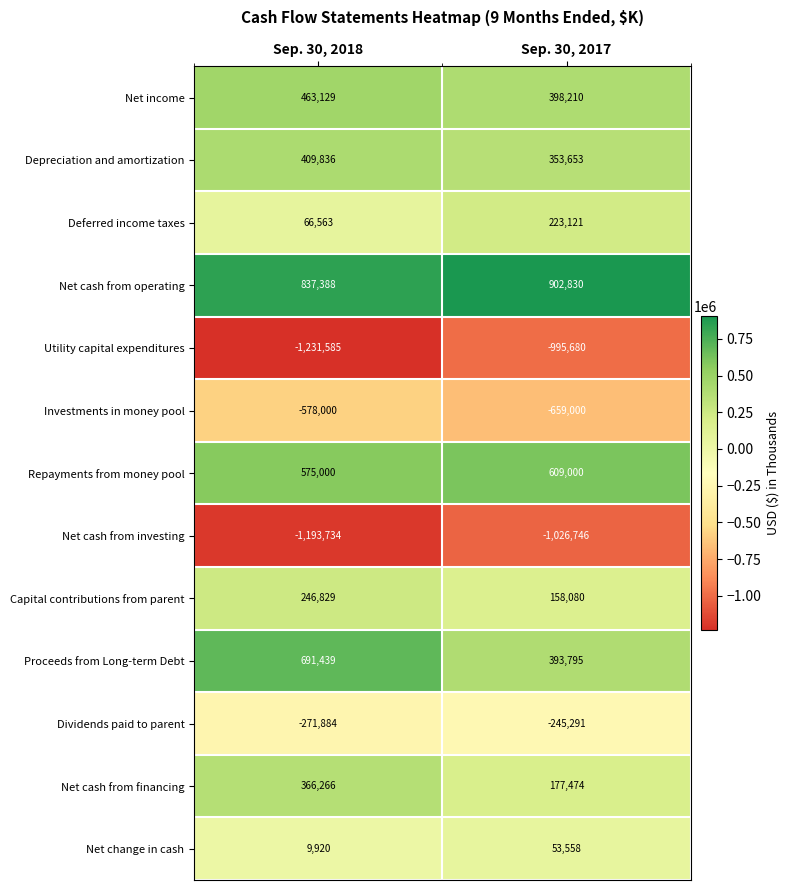

Between Sep. 30, 2018 and Sep. 30, 2017, which series saw the biggest shift?

Proceeds from Long-term Debt